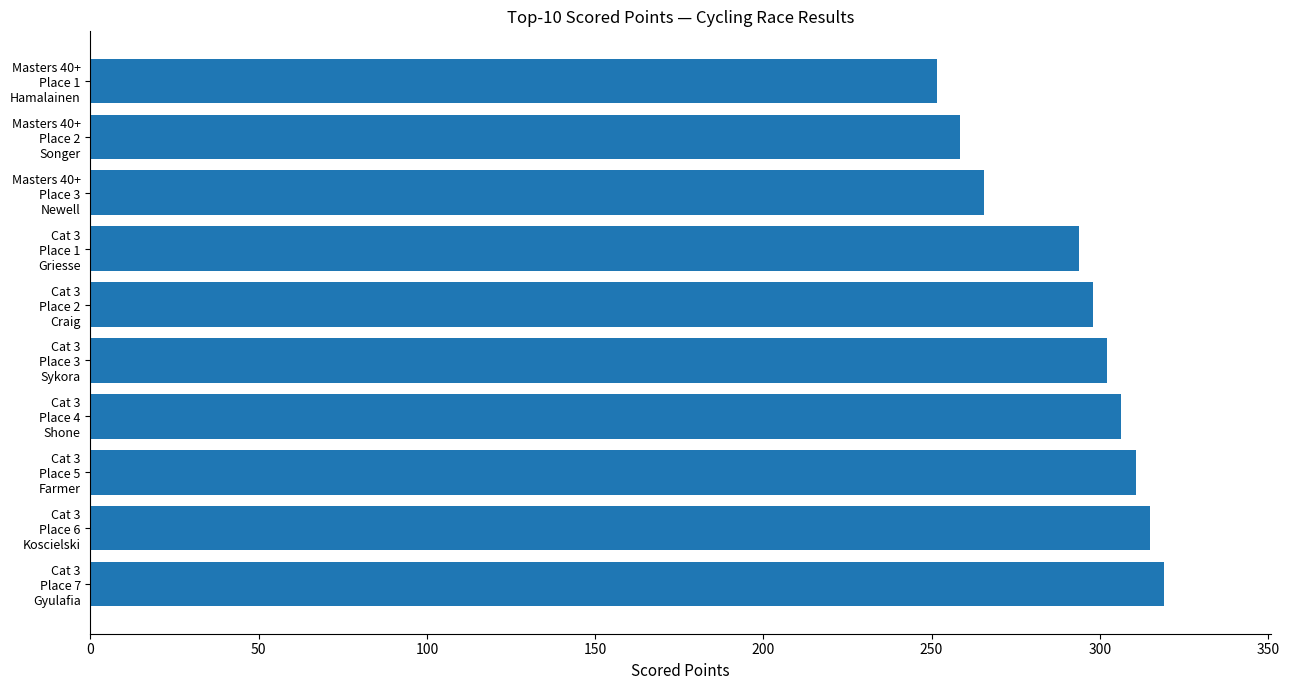

What is the average value?

292.1